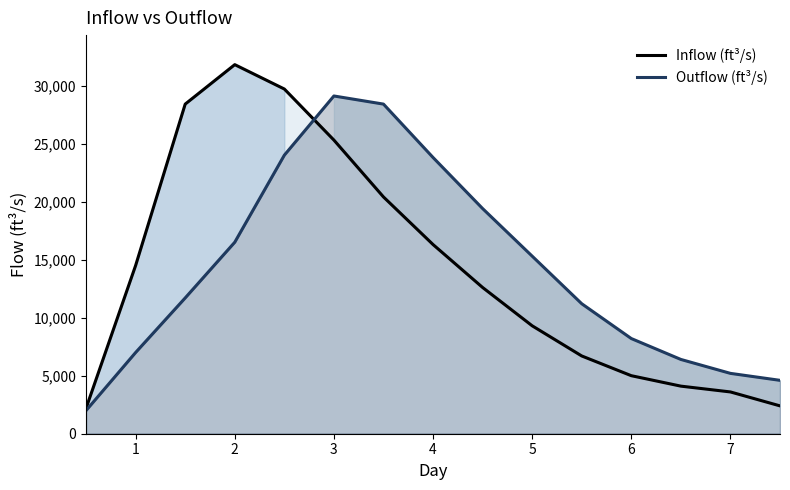

At which category is the sum across all series the highest?

3